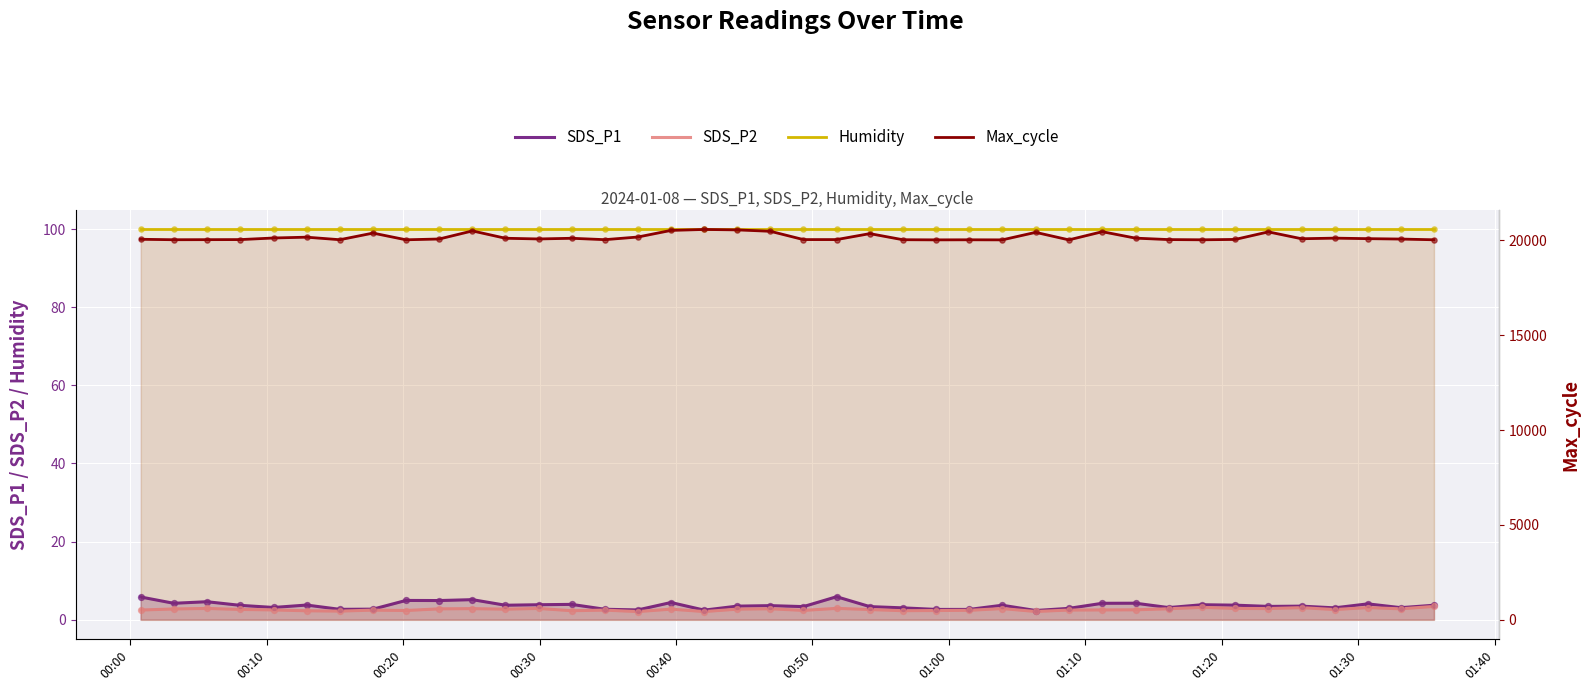

What are all the series names shown in the legend?

SDS_P1, SDS_P2, Humidity, Max_cycle